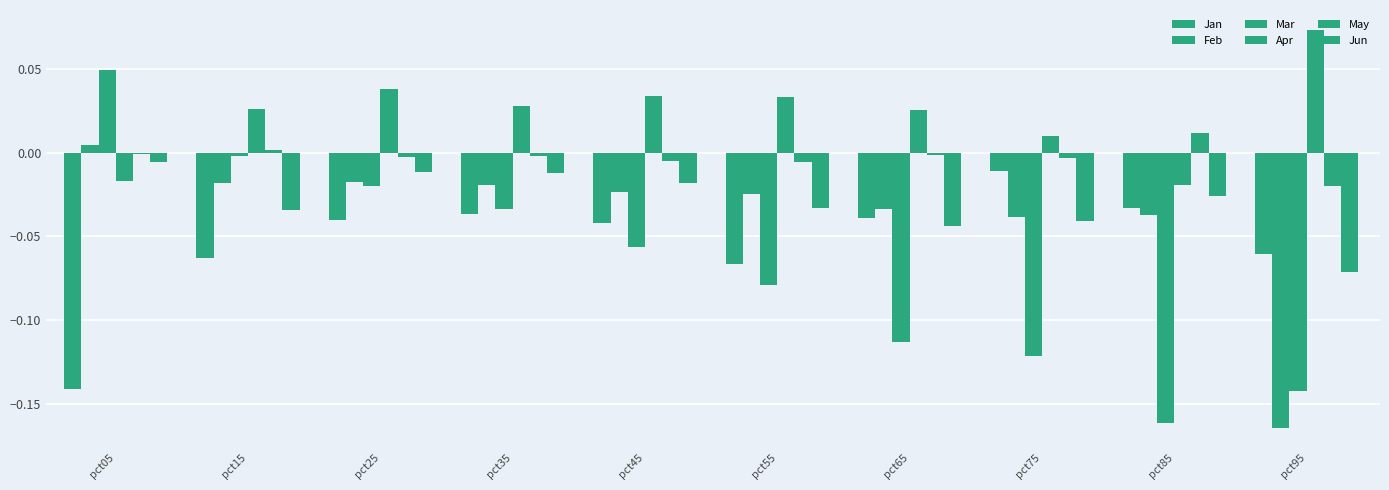

Is it true that May equals 0.0 at pct85?

False